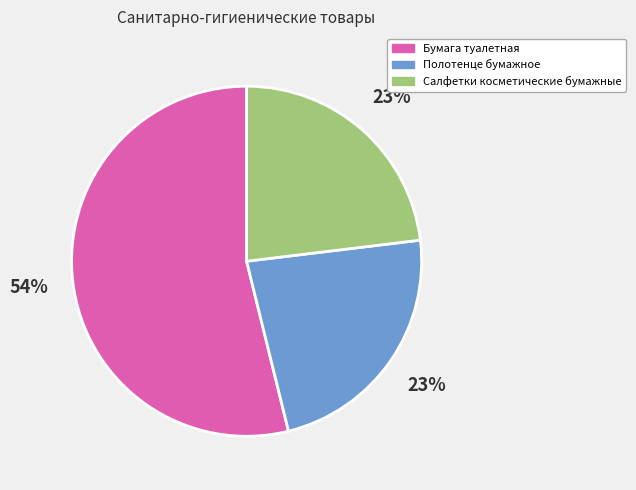

Is it true that Салфетки косметические бумажные is 9% of the pie?

False